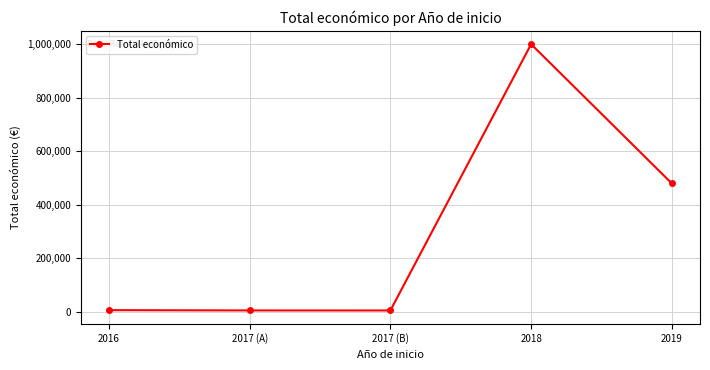

What is the approximate value at 2019, to the nearest 100?

479600